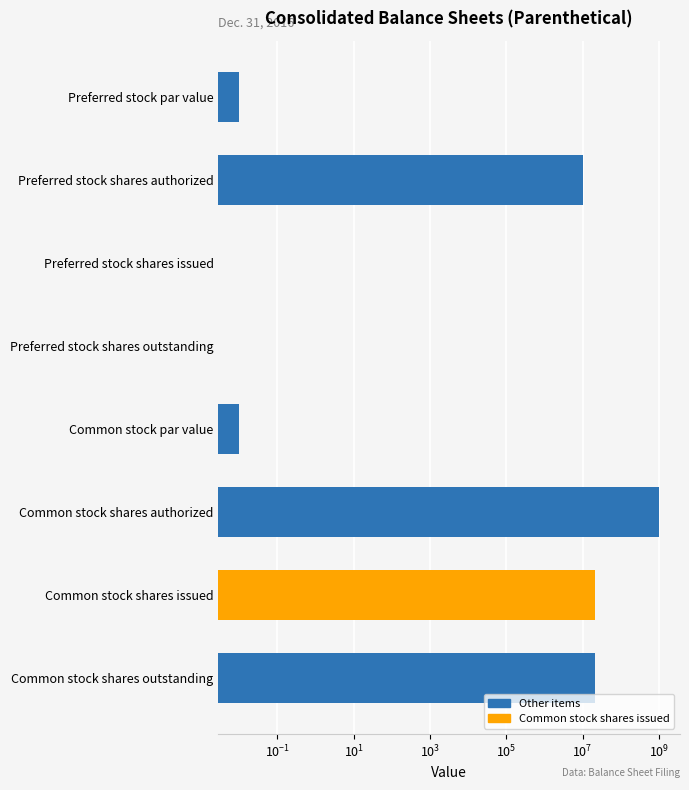

Reading right to left, what are all the values shown in this chart?

20896268.0	20896268.0	1000000000.0	0.0	0.0	0.0	10000000.0	0.0